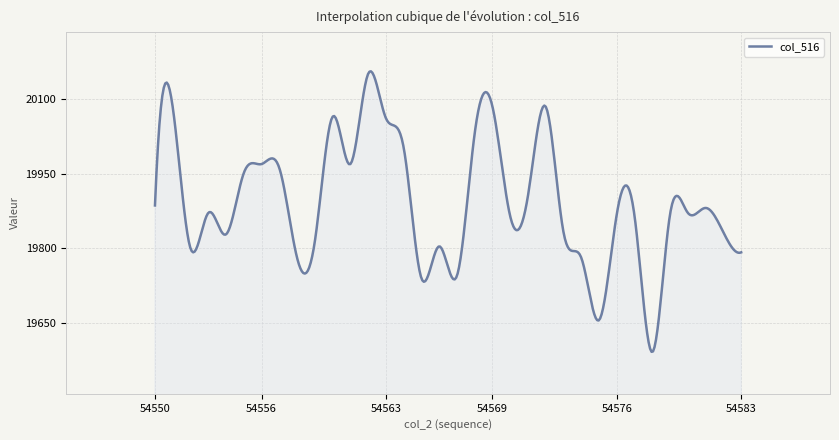

What is the difference between the maximum and minimum values?

562.5